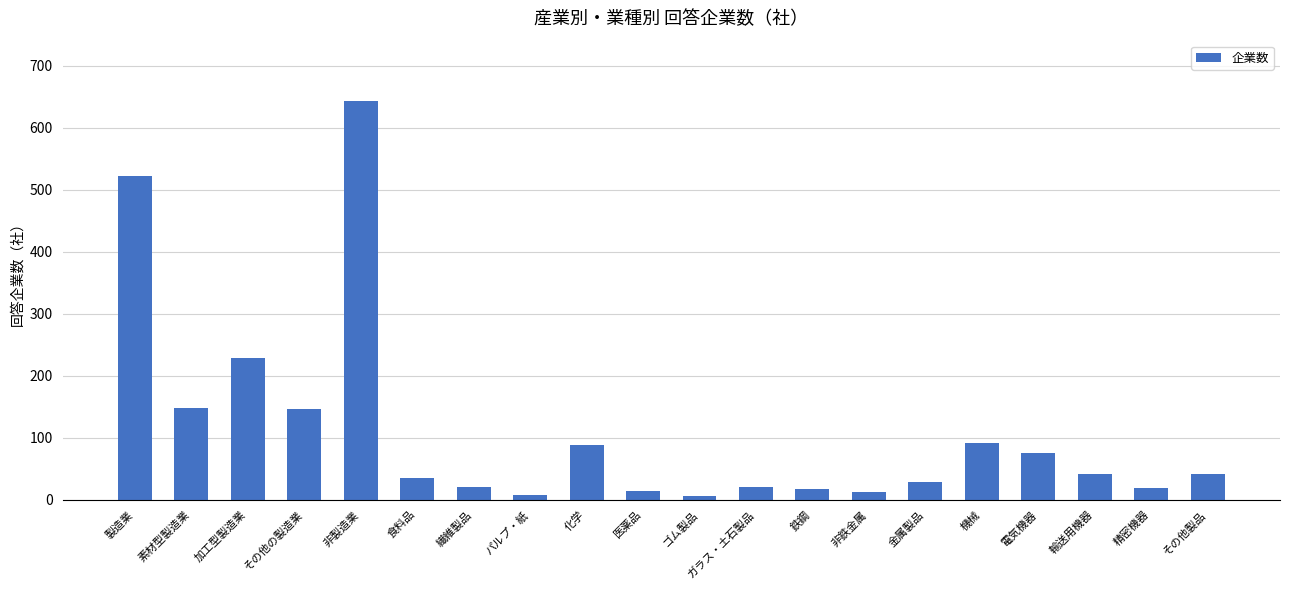

At which label is the value closest to 325?

加工型製造業